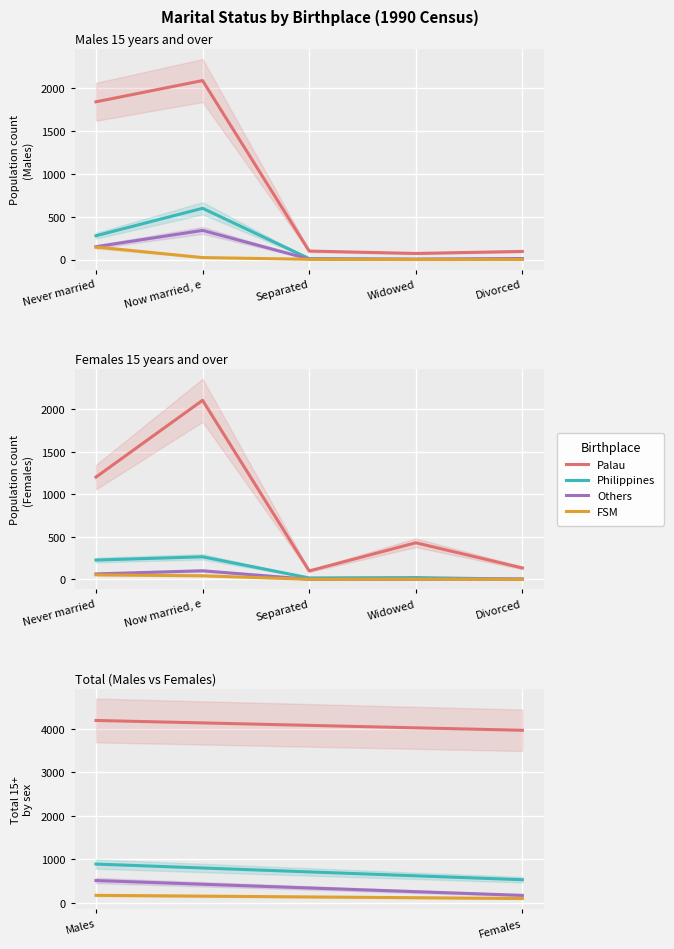

At how many categories does at least one series exceed 3099?

2